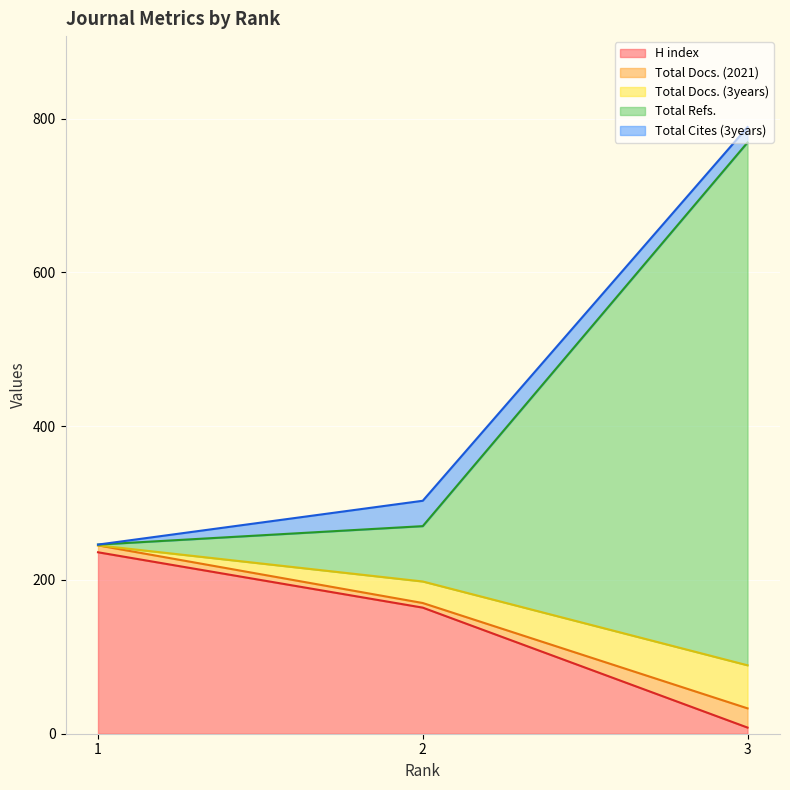

What is the value of the H index point at the 1st from the left?

236